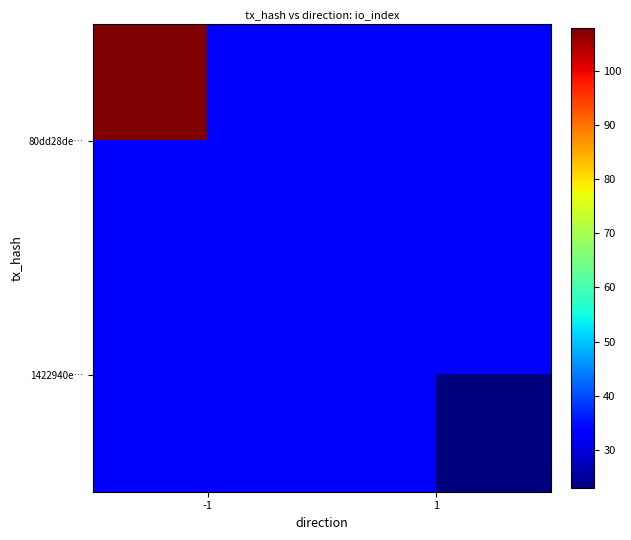

How many values in 1422940e… are above zero?

1